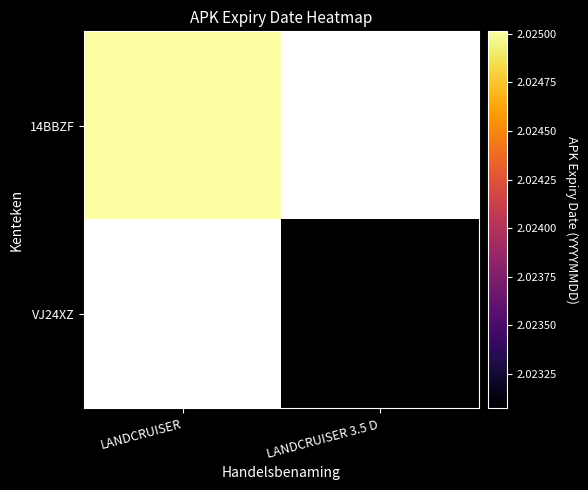

Reading left to right, transcribe all the data shown in this chart.

14BBZF: LANDCRUISER=20250130	LANDCRUISER 3.5 D=0
VJ24XZ: LANDCRUISER=0	LANDCRUISER 3.5 D=20230731